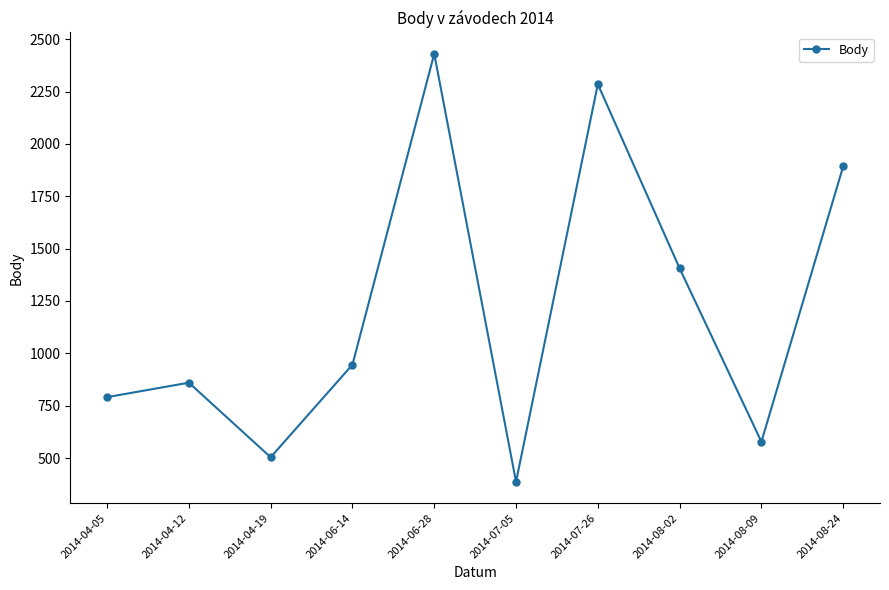

Reading left to right, what are all the values shown in this chart?

791	860	504	946	2430	387	2285	1406	578	1893